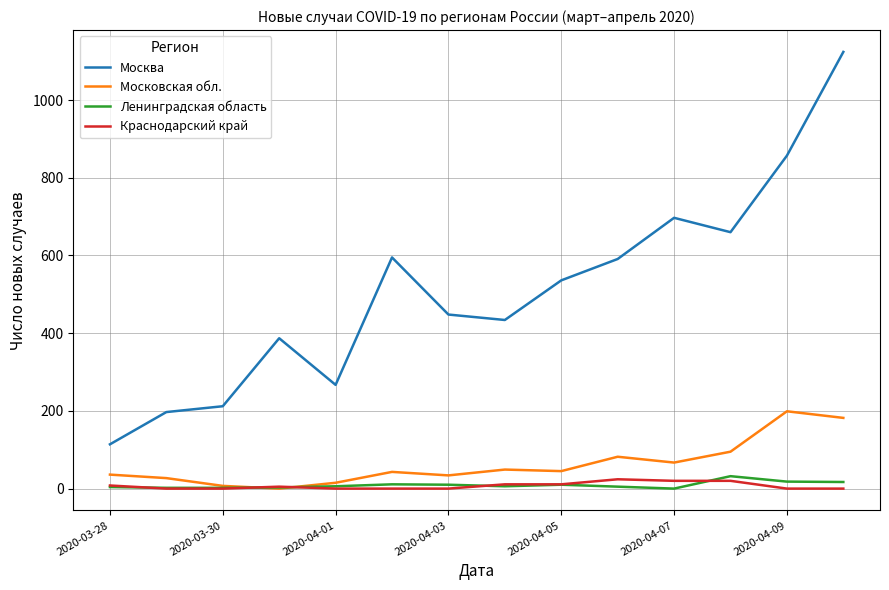

Which series has the largest total across all categories?

Москва